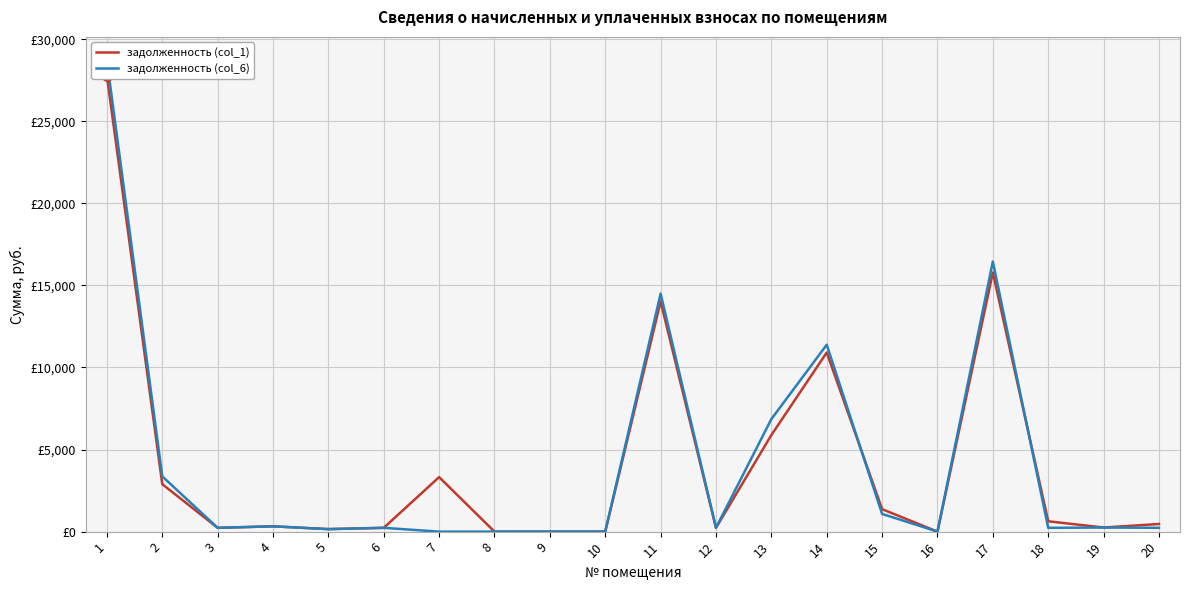

What is the value of the задолженность (col_1) point at the 15th from the left?

1368.7